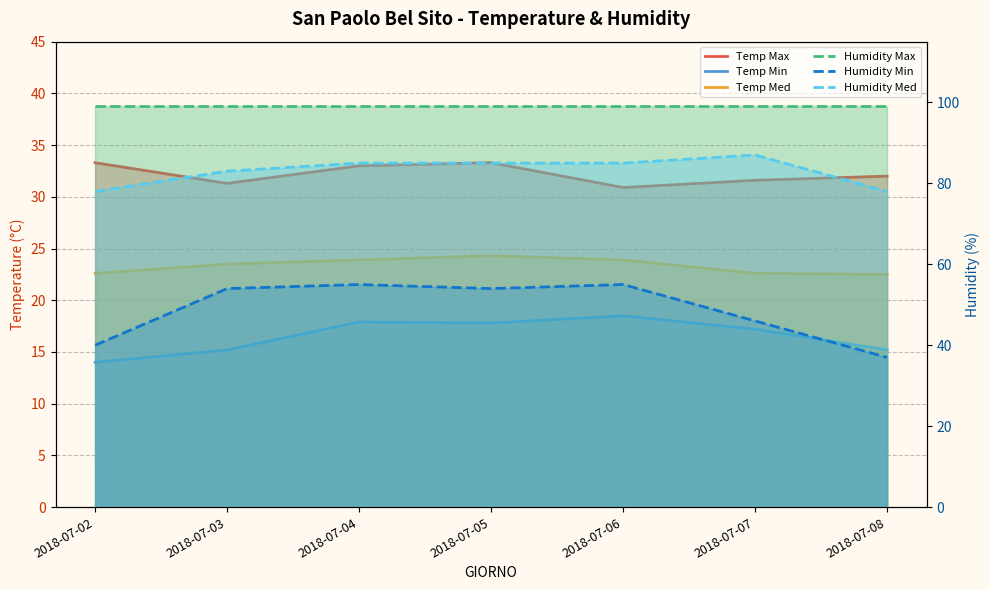

What is the difference between the highest and lowest values at 2018-07-04?

81.1